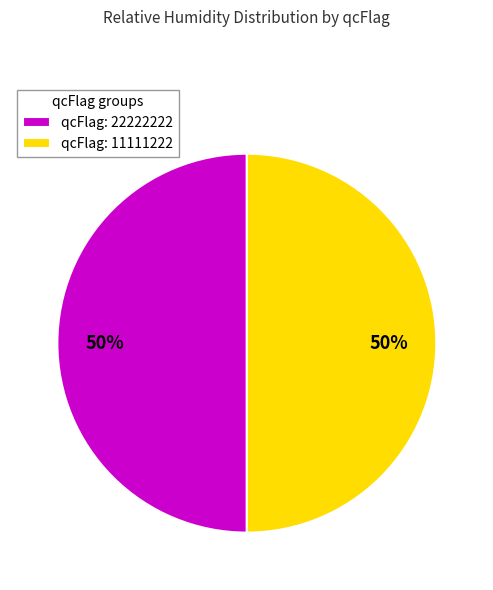

What percentage is the qcFlag: 22222222 slice, to the nearest percent?

50%